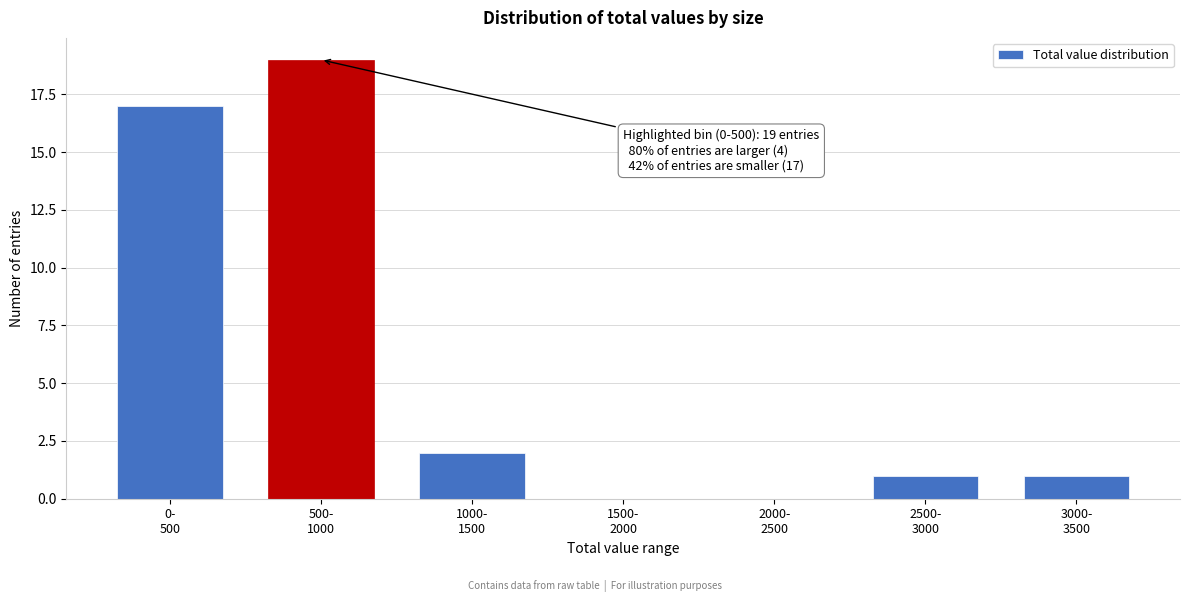

What is the maximum value shown in the chart?

19